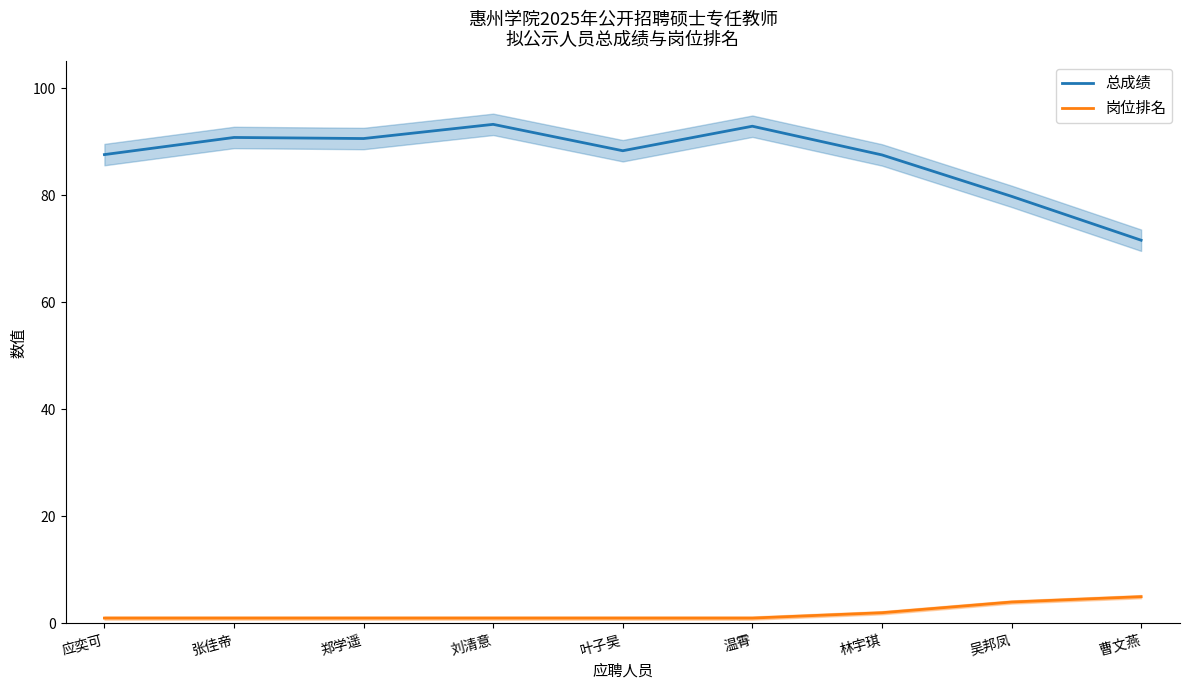

How many values in the 总成绩 series exceed 88?

5